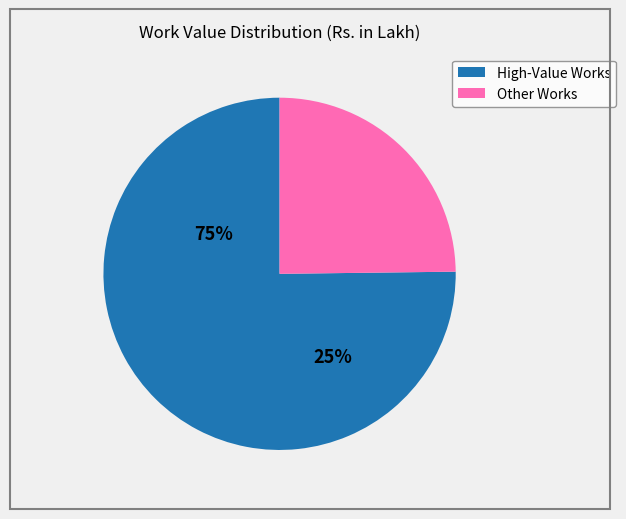

Is there any slice that represents more than half of the pie?

Yes